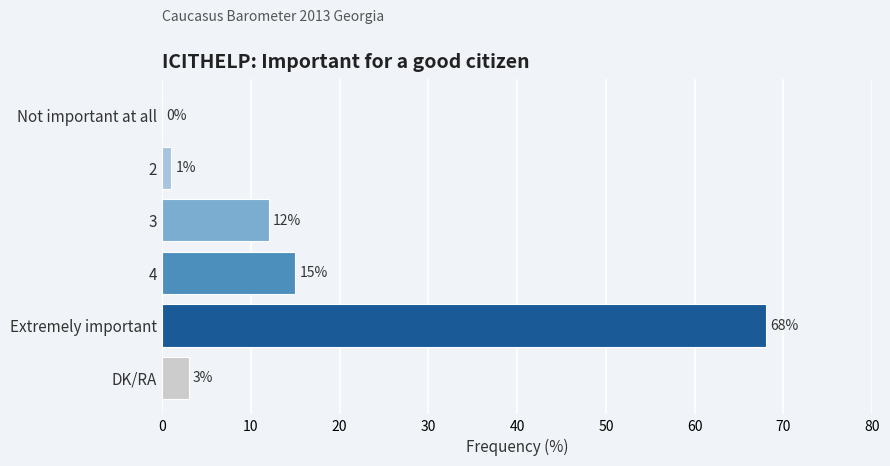

What is the change in value from 4 to DK/RA?

-12